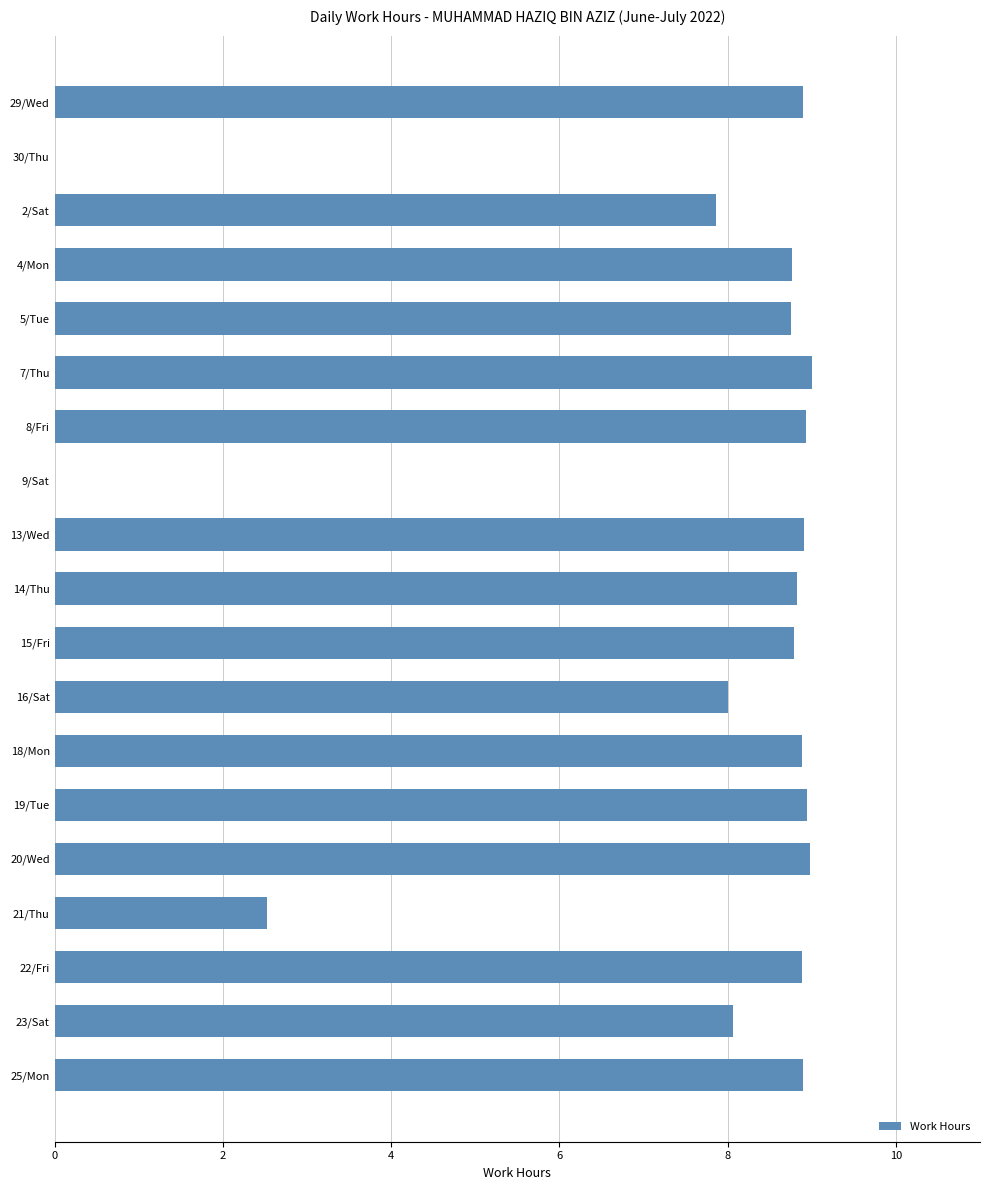

What is the approximate value at 2/Sat?

7.9